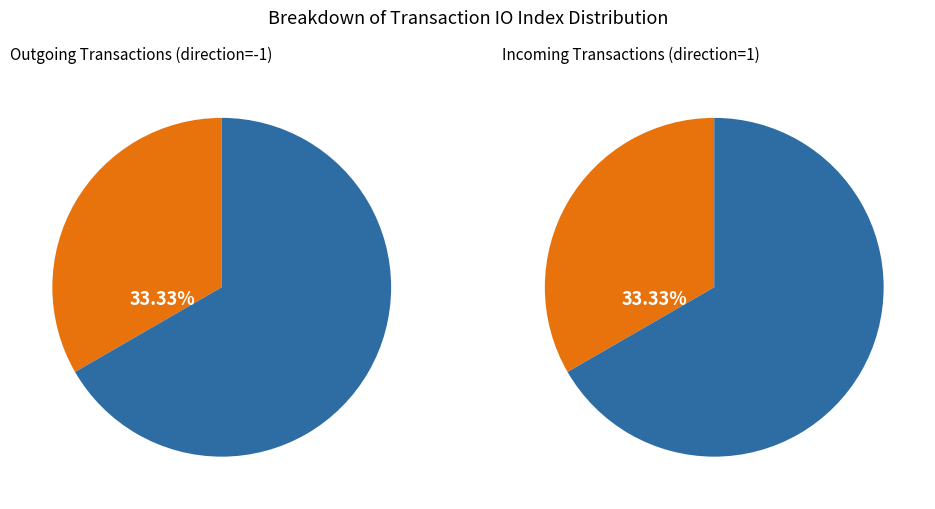

At 0, list the series in order from smallest to largest.

values_left, values_right